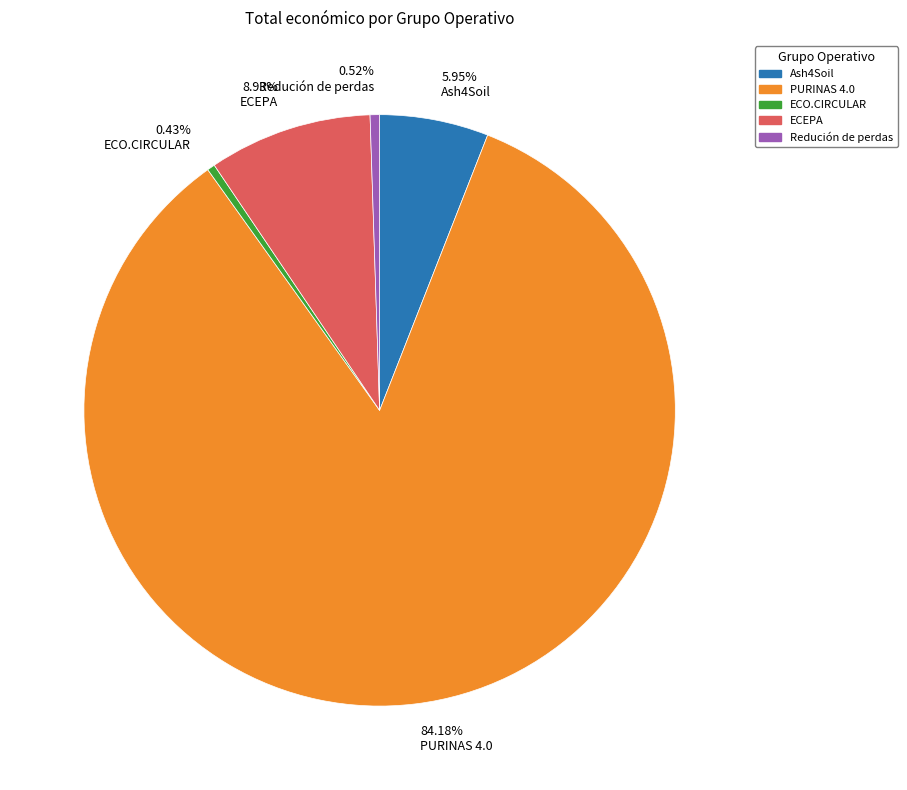

How many segments does this pie chart have?

5